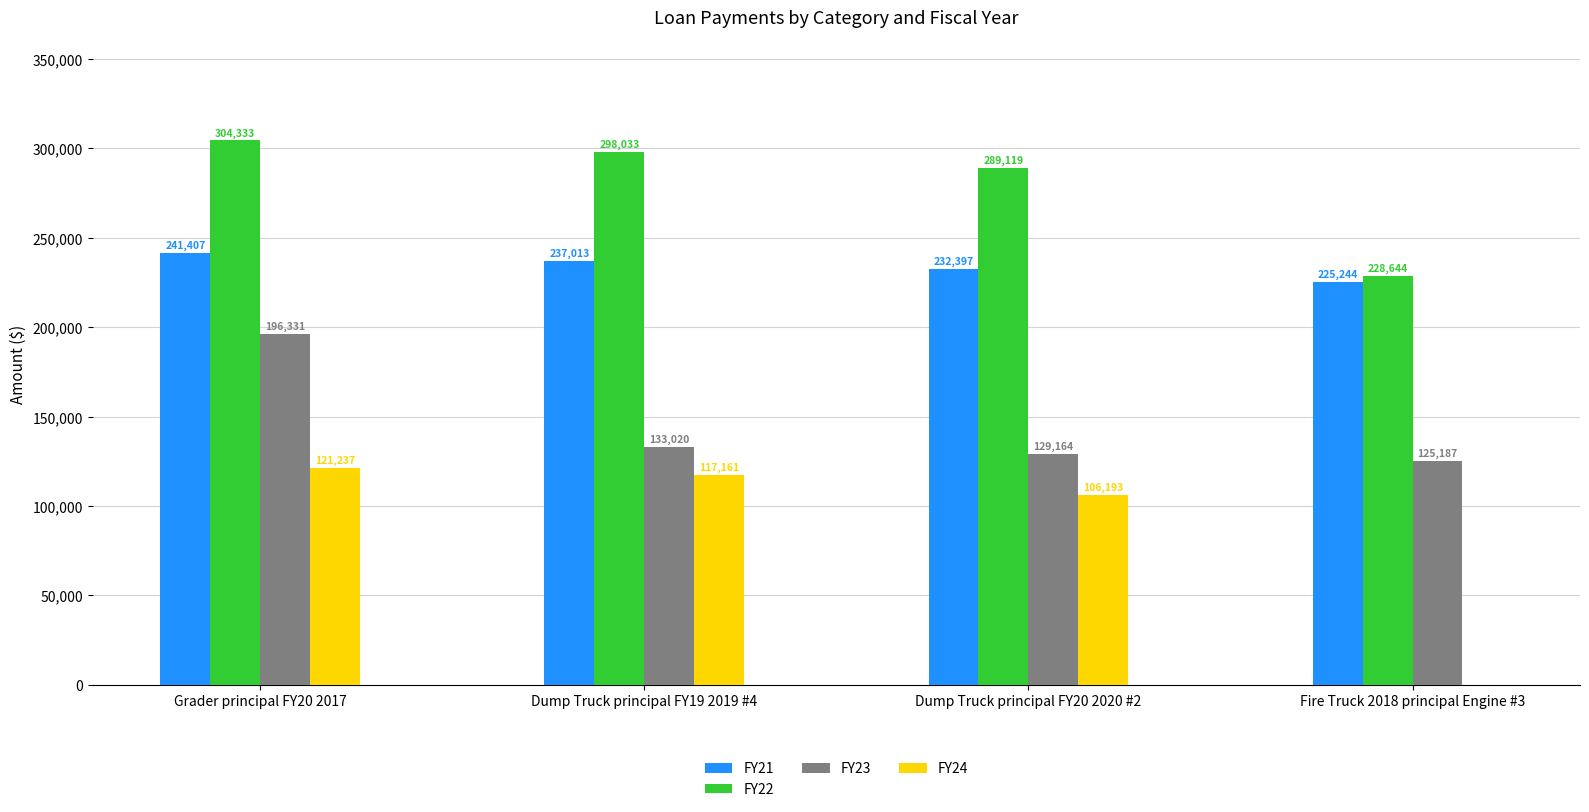

At which category is the sum across all series the highest?

Grader principal FY20 2017